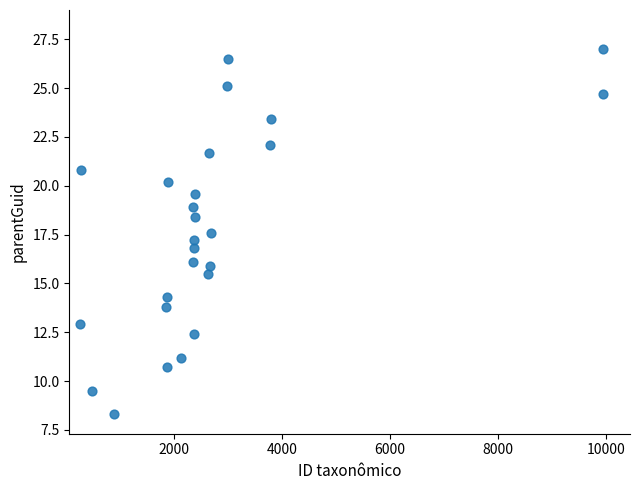

What is the range of X values (max minus min)?

9671.0